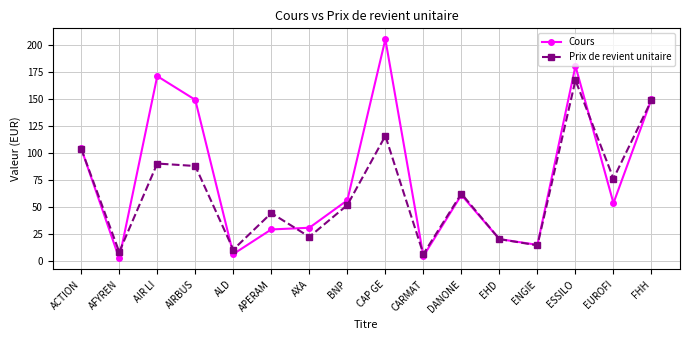

What are all the series names shown in the legend?

Cours, Prix de revient unitaire